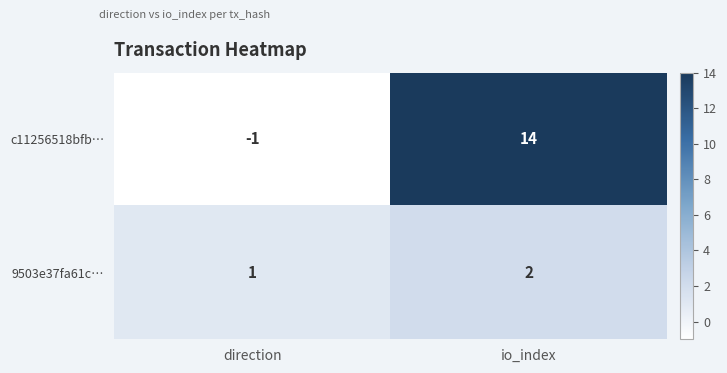

What value does the c11256518bfb… series have at io_index, to the nearest 10?

10